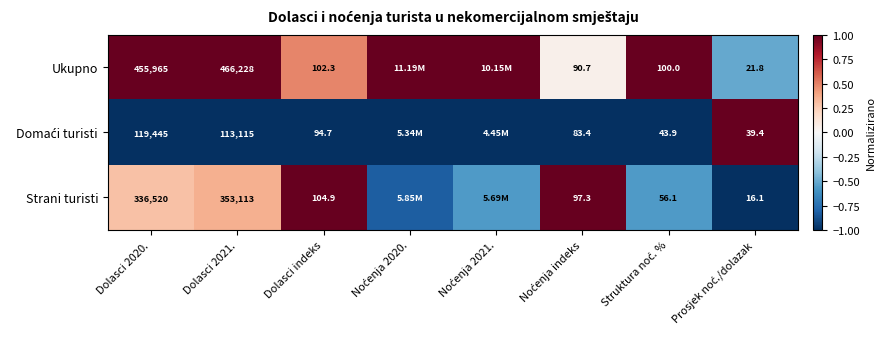

At which label does Domaći turisti reach its minimum?

Dolasci 2020.